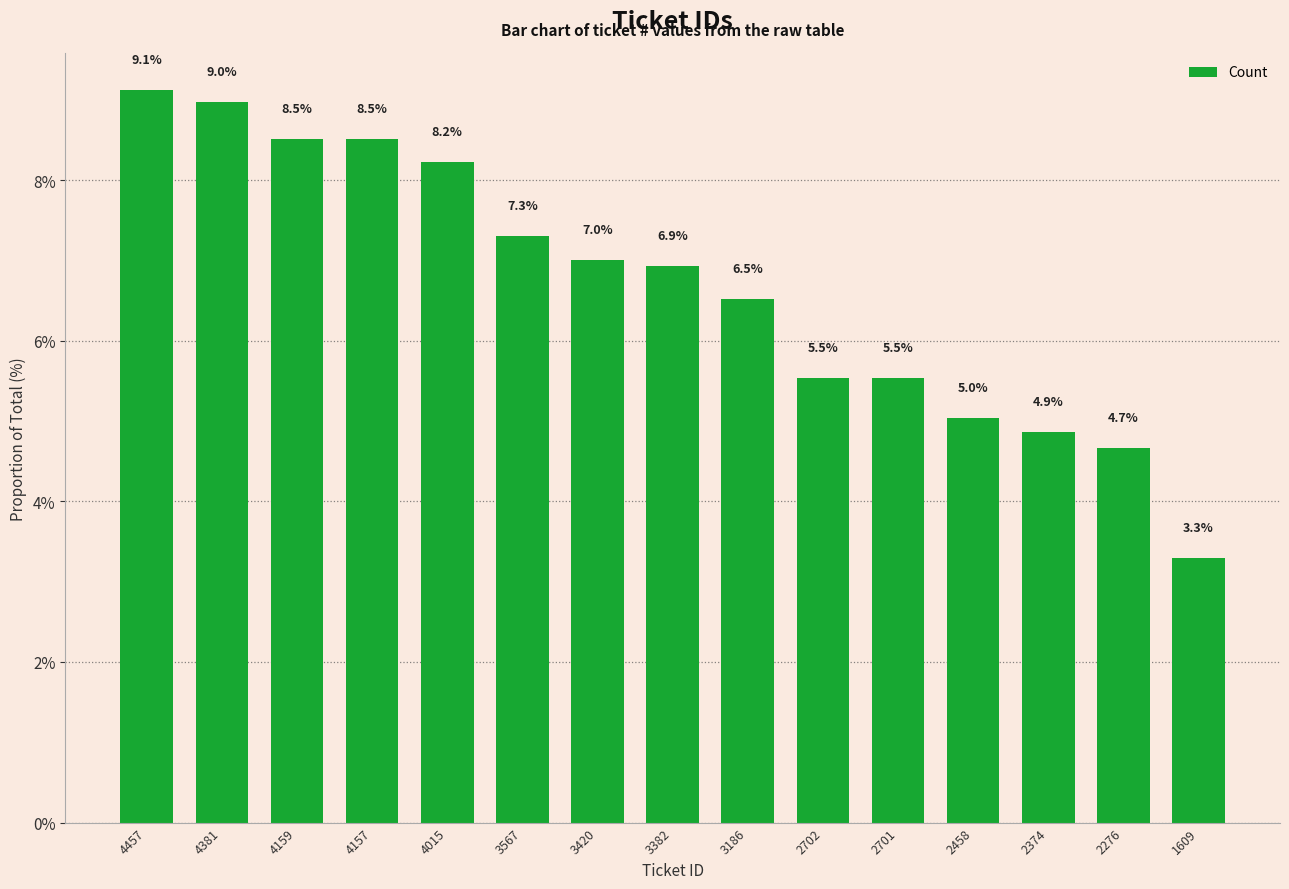

What is the sum of the values at 4159 and 2374?

13.4